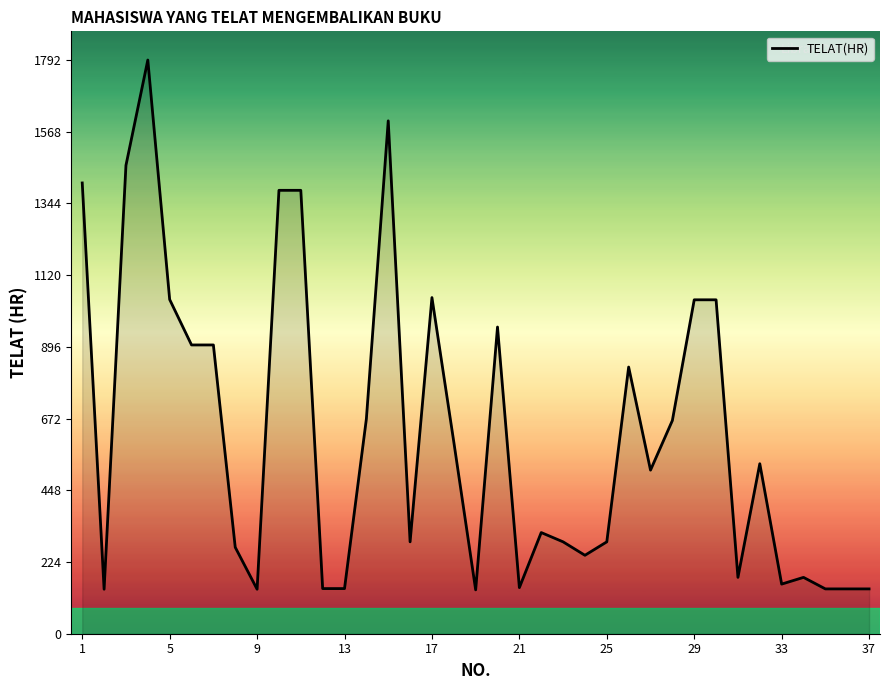

What is the maximum value shown in the chart?

1792